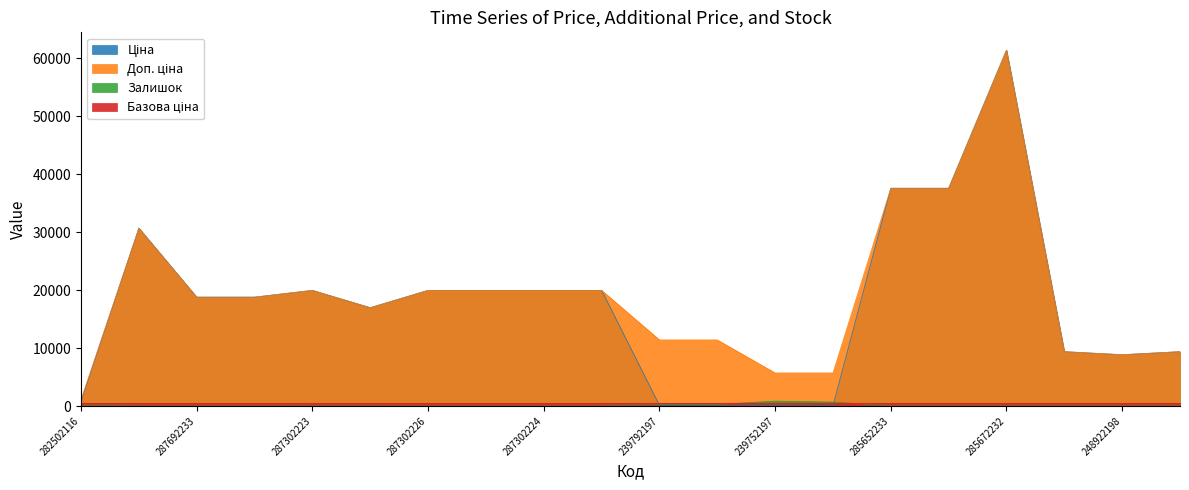

How many data points in Ціна are less than 18796?

9